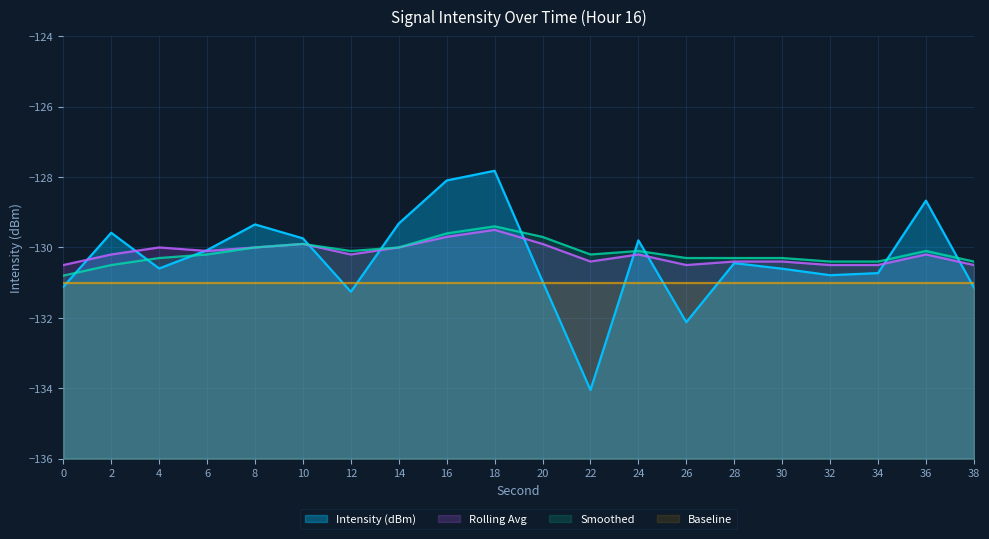

What are all the series names shown in the legend?

Intensity (dBm), Rolling Avg, Smoothed, Baseline